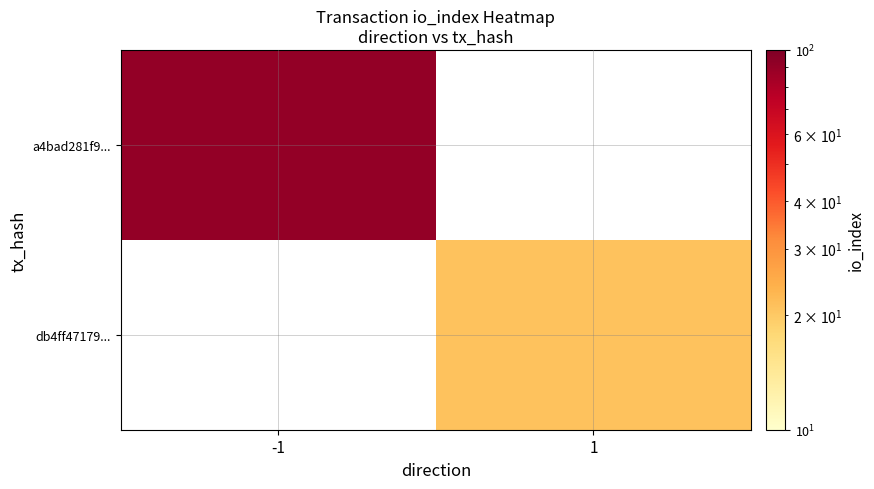

What is the smallest value displayed?

21.0